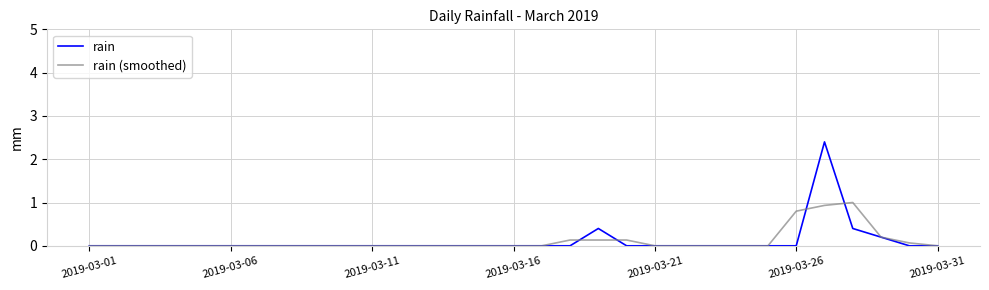

What are all the series names shown in the legend?

rain, rain (smoothed)